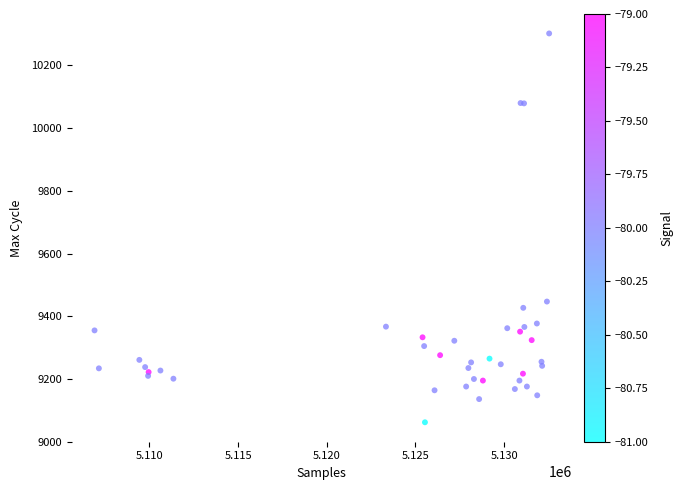

What Y value in the scatter plot is closest to 9682?

9447